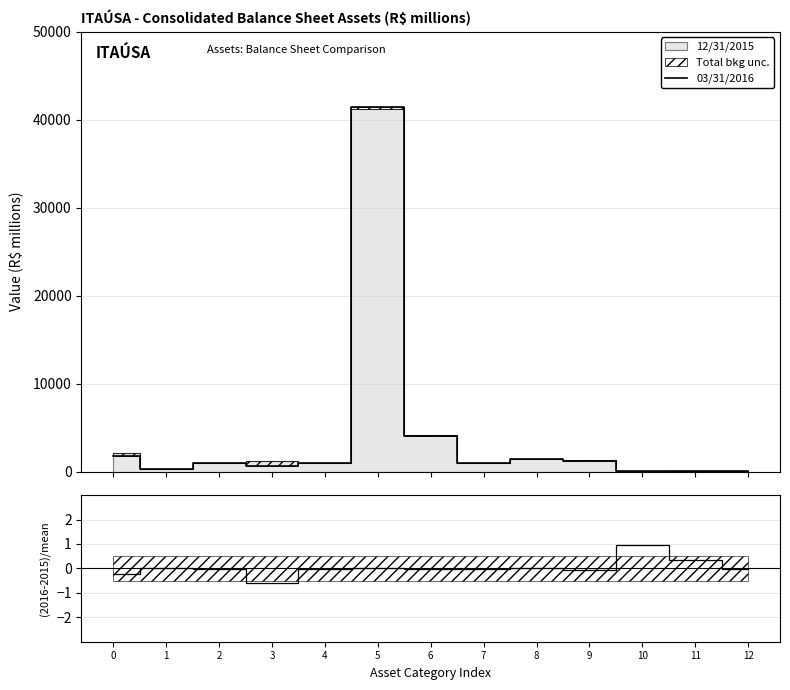

What is the value of the 13th point from the left?

29